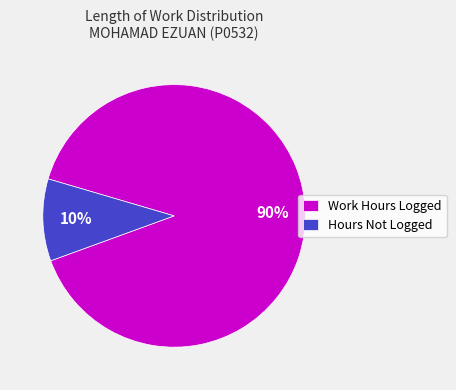

Rank the categories by value from highest to lowest.

Work Hours Logged, Hours Not Logged